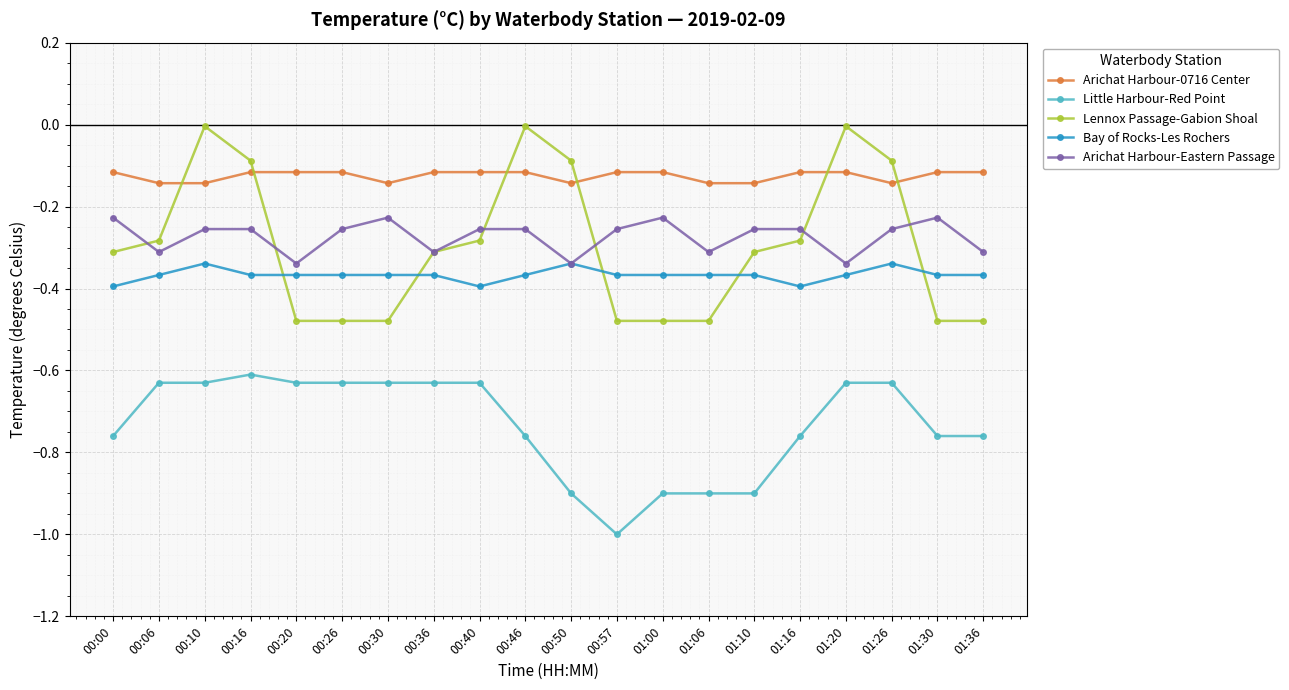

Which series ends up on top after the final intersection of Lennox Passage-Gabion Shoal and Arichat Harbour-0716 Center?

Arichat Harbour-0716 Center